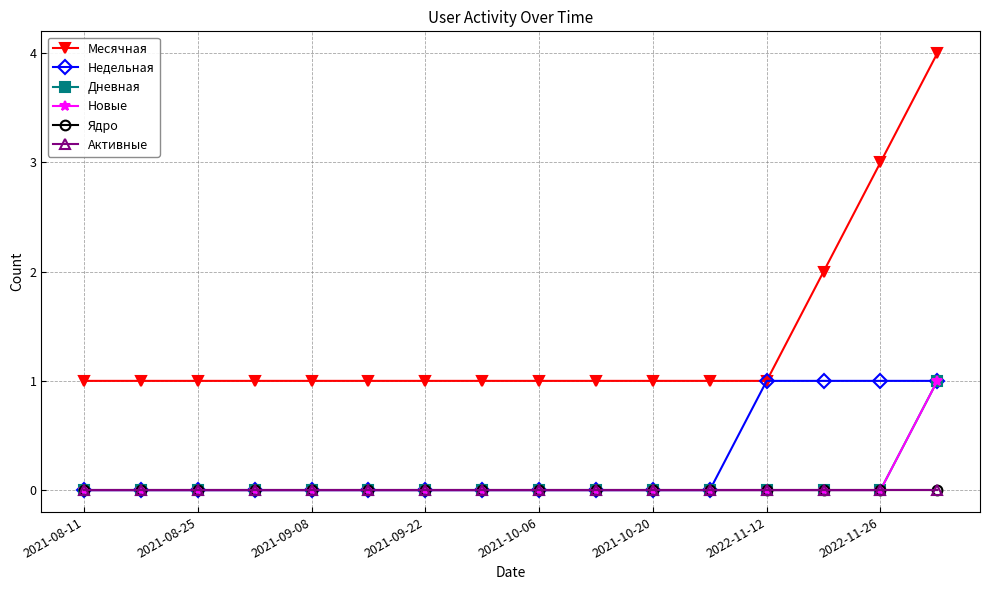

Reading left to right, extract all data points from this chart.

Месячная: 1	1	1	1	1	1	1	1	1	1	1	1	1	2	3	4
Недельная: 0	0	0	0	0	0	0	0	0	0	0	0	1	1	1	1
Дневная: 0	0	0	0	0	0	0	0	0	0	0	0	0	0	0	1
Новые: 0	0	0	0	0	0	0	0	0	0	0	0	0	0	0	1
Ядро: 0	0	0	0	0	0	0	0	0	0	0	0	0	0	0	0
Активные: 0	0	0	0	0	0	0	0	0	0	0	0	0	0	0	0